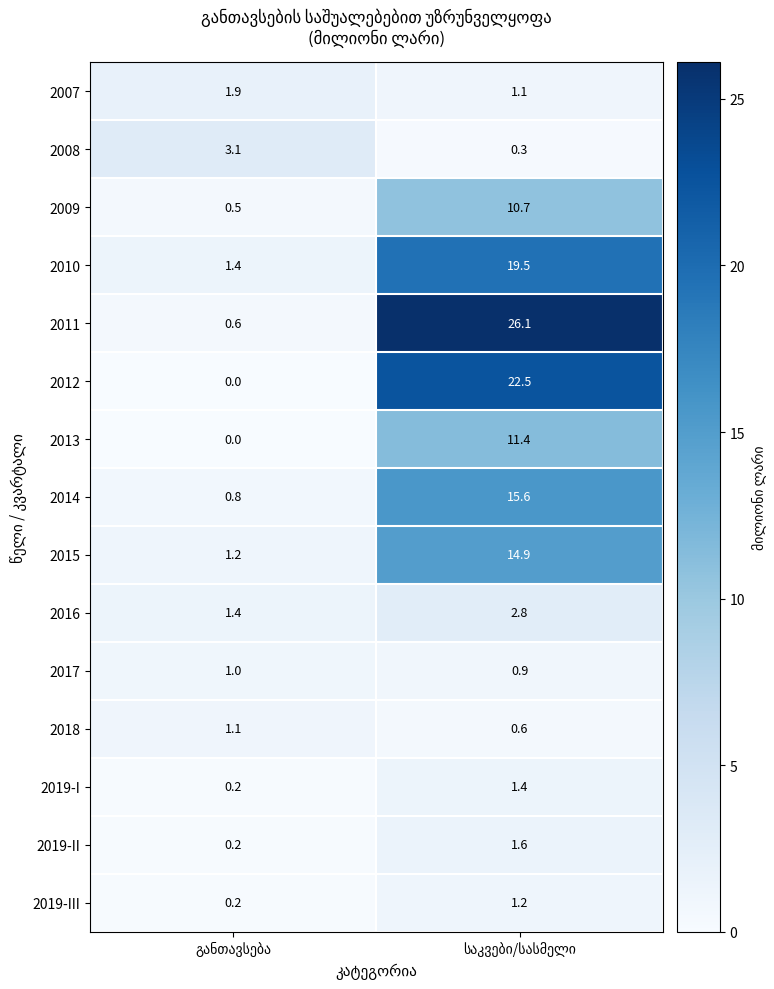

Which series has the largest total across all categories?

2011